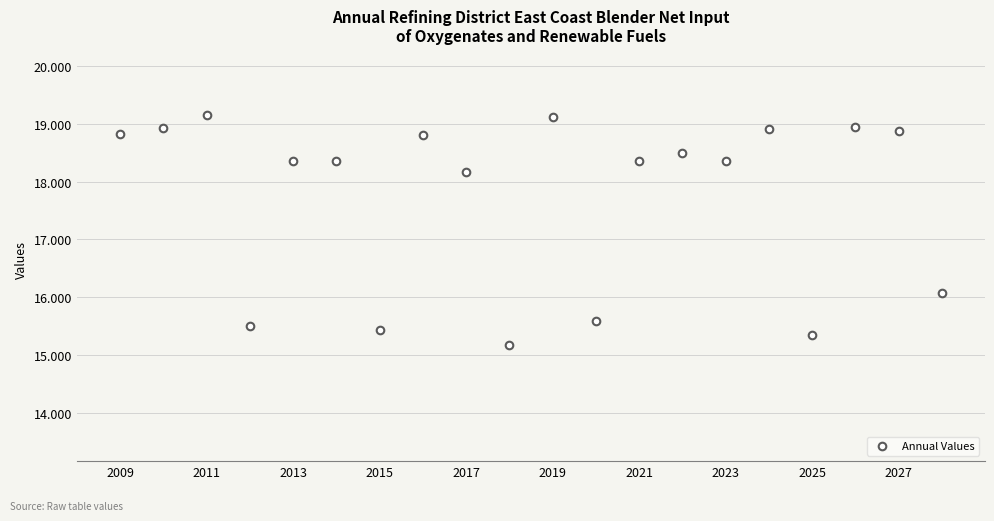

What Y value in the scatter plot is closest to 17?

16.1